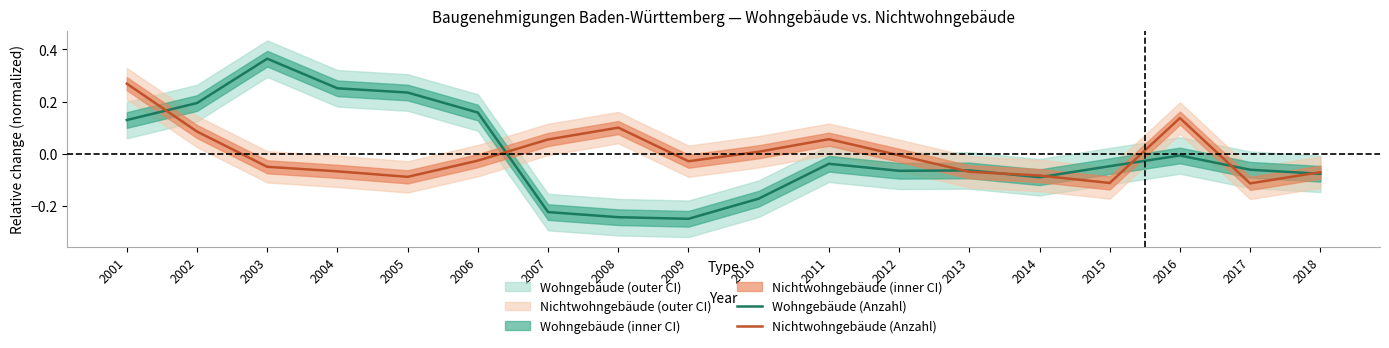

The value of Wohngebäude (Anzahl) at 2017 is -0.1. True or false?

False